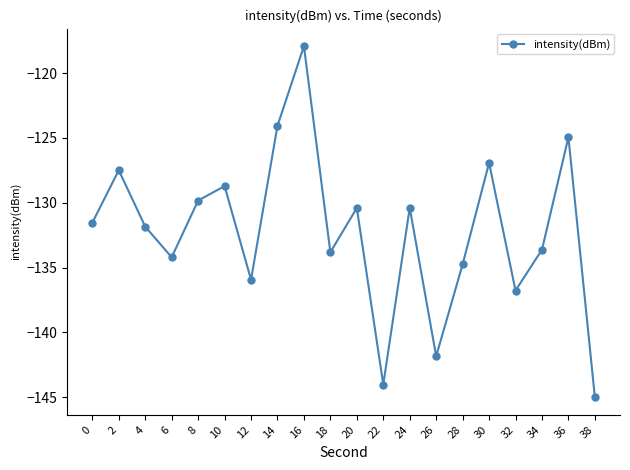

What is the change in value from 32 to 36?

+11.8